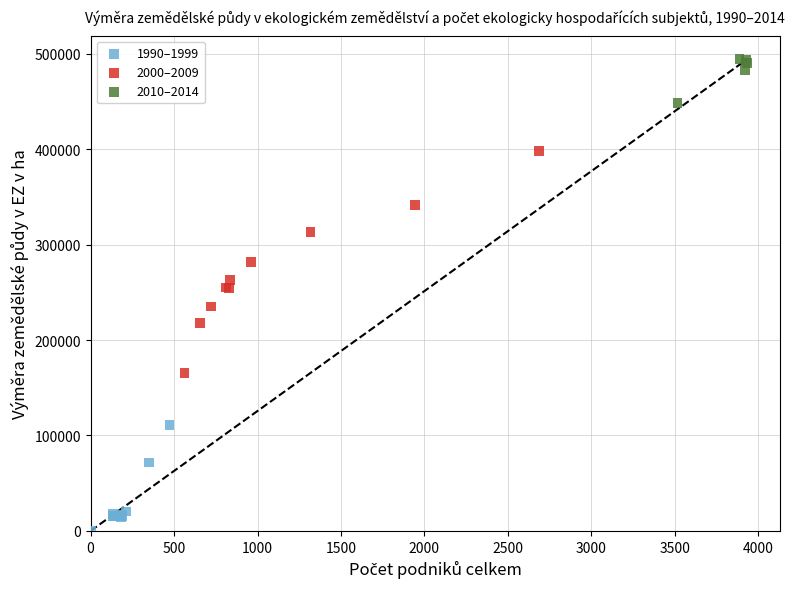

Which series contains the lowest Y value?

1990–1999